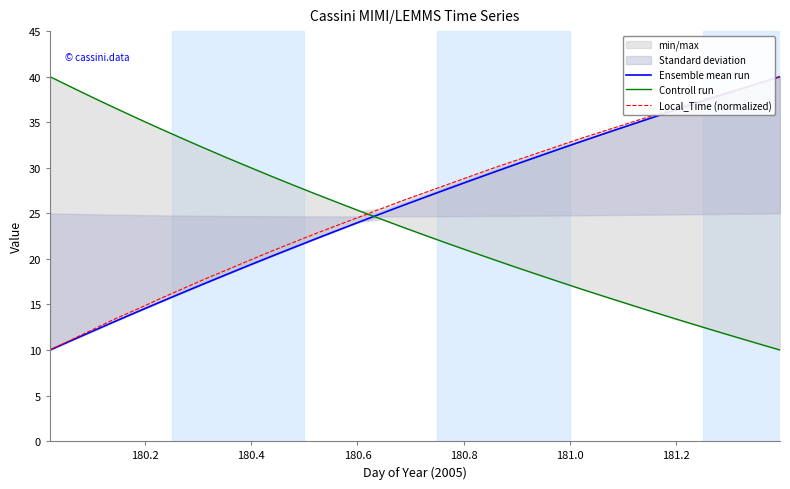

What is the lowest value of the Local_Time (normalized) series?

10.0